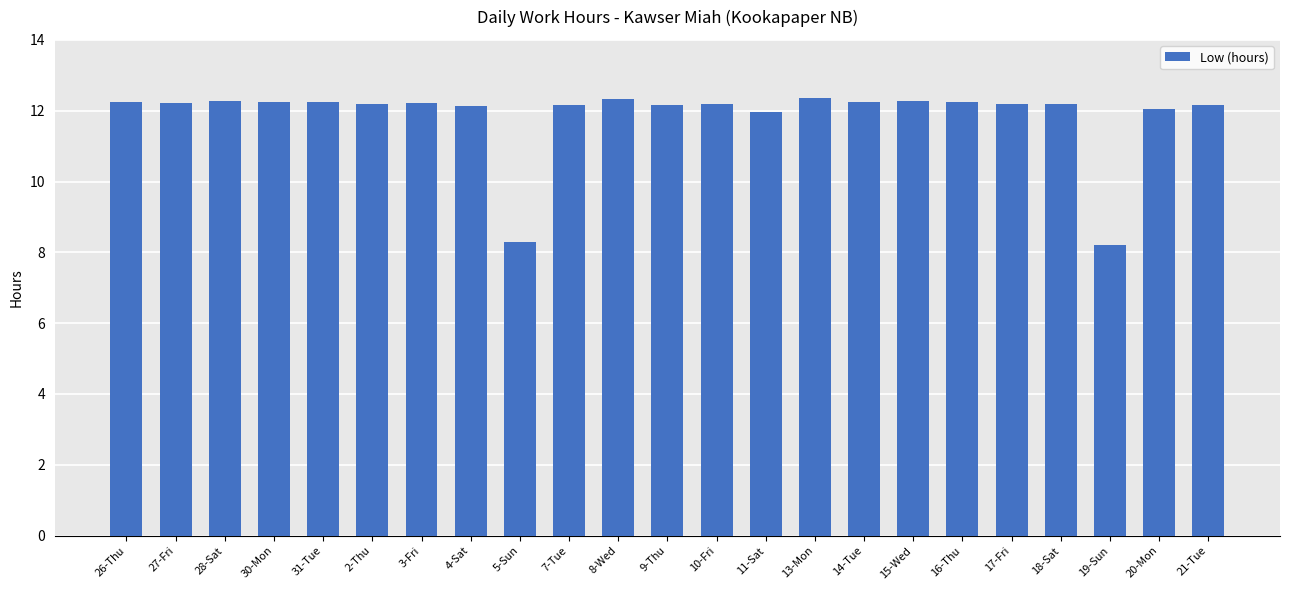

What is the smallest value displayed?

8.2